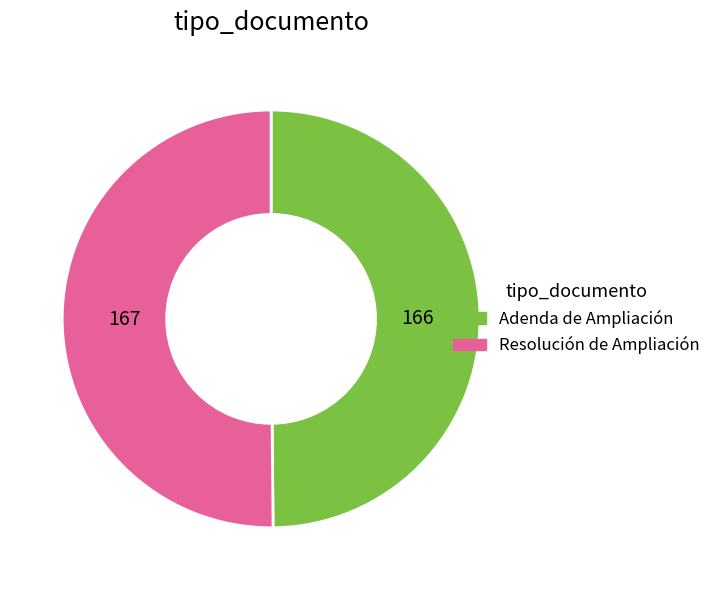

What is the ratio of the value at Adenda de Ampliación to the value at Resolución de Ampliación?

1.0